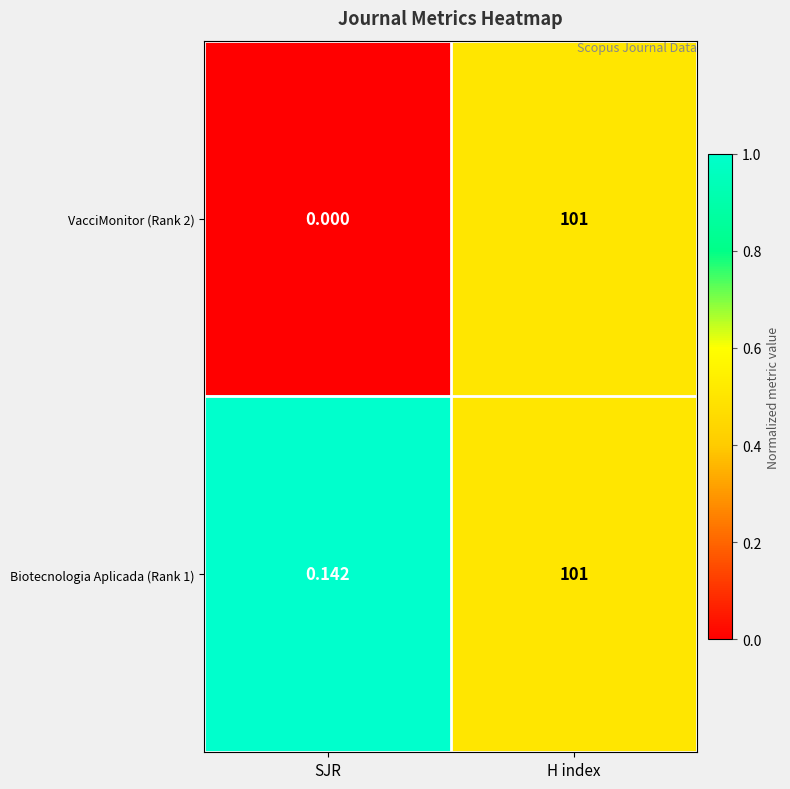

Which series has the largest range (max minus min)?

VacciMonitor (Rank 2)